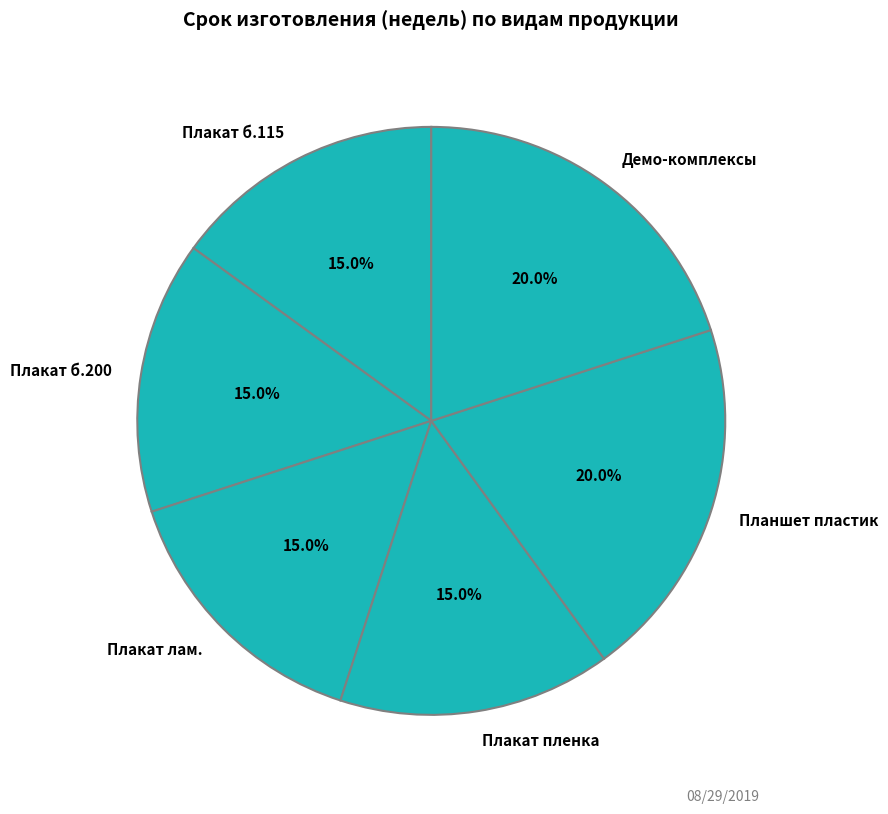

Approximately how many times larger is the value at Плакат лам. compared to Плакат пленка?

1.0